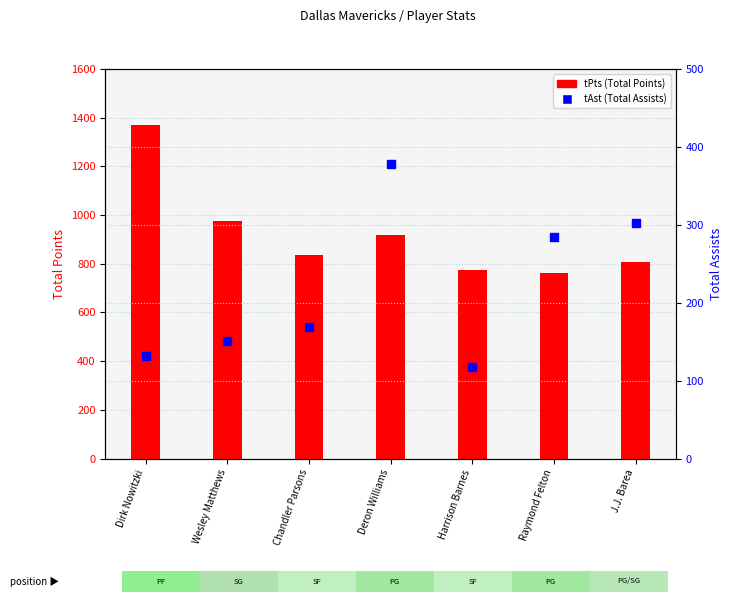

What is the total value across all series at Dirk Nowitzki?

1504